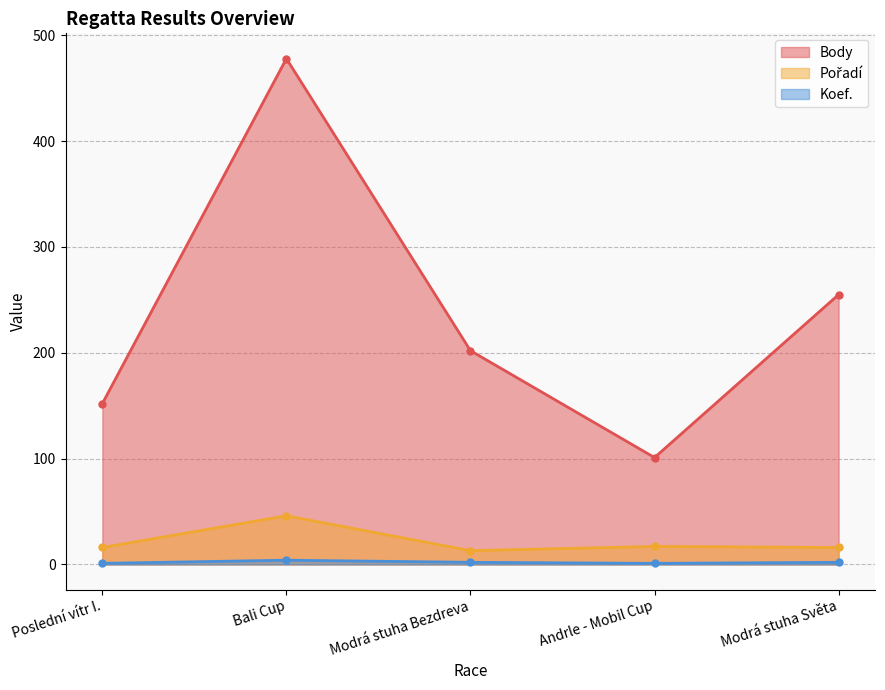

Between Bali Cup and Modrá stuha Světa, which is larger?

Bali Cup